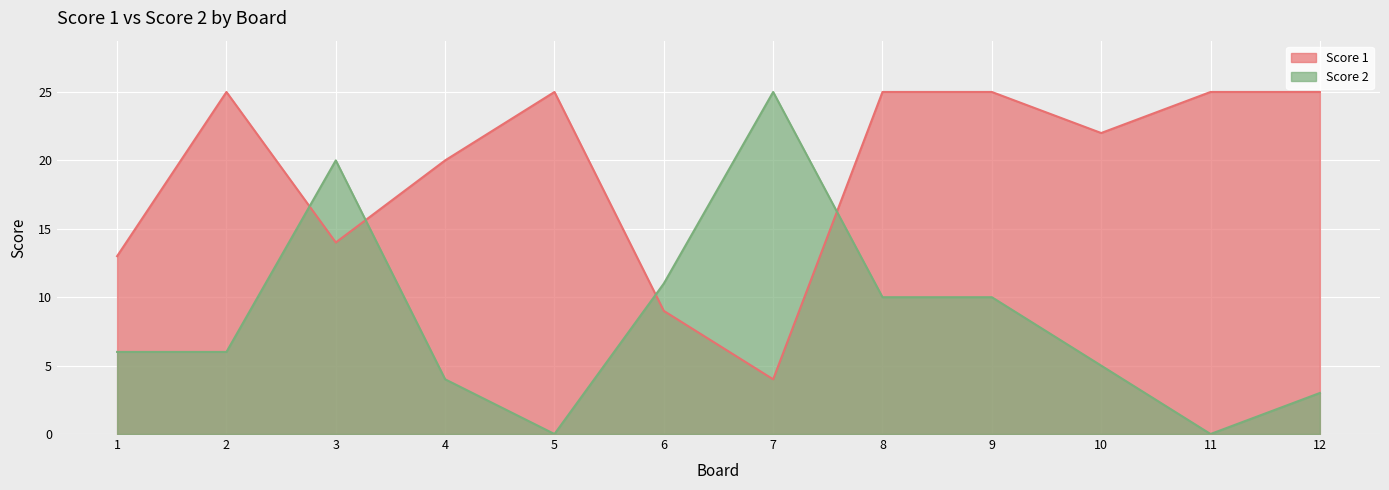

What is the highest value of the Score 1 series?

25